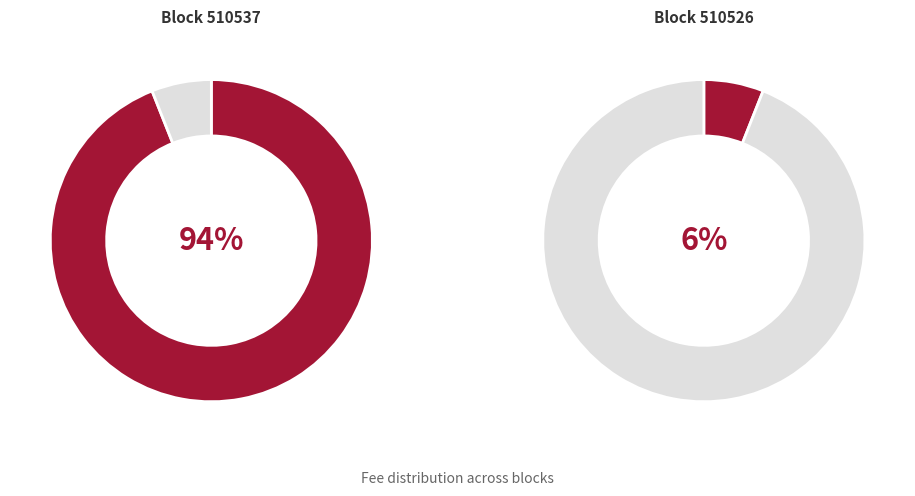

Is the sum of 510537 and 510526 greater than half?

Yes